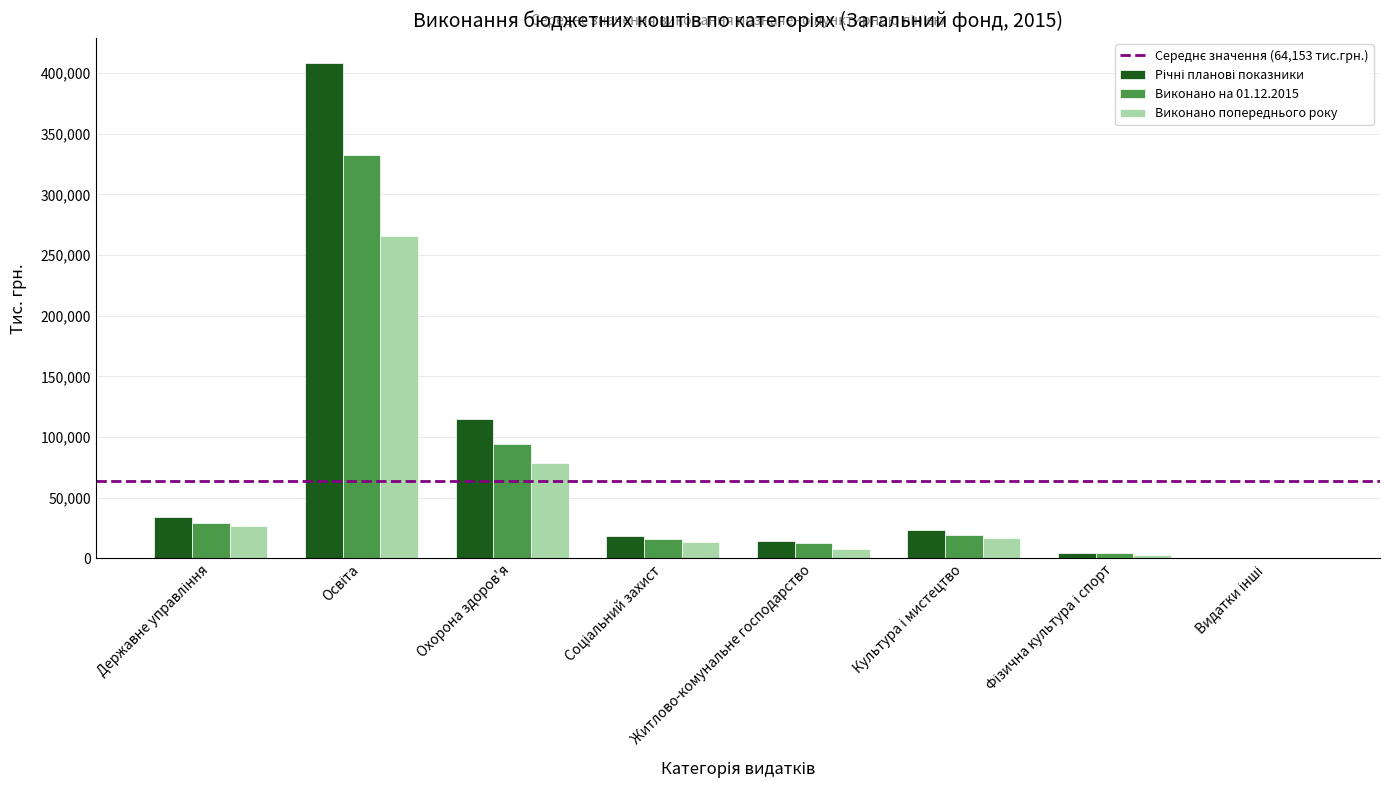

What is the maximum value for Виконано попереднього року?

265384.0